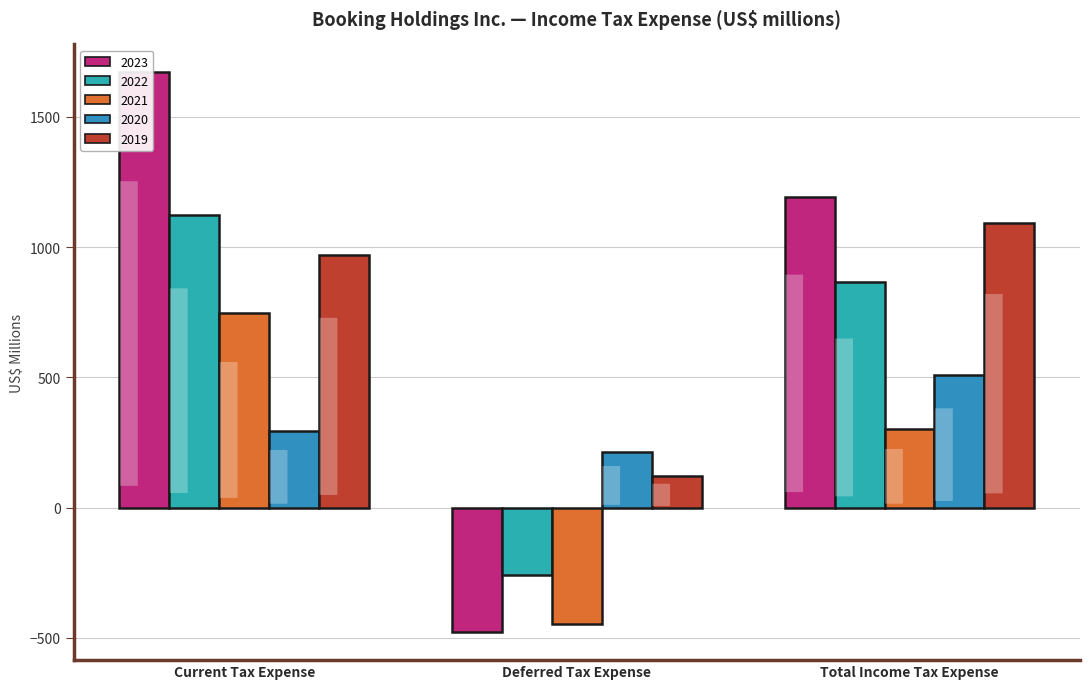

At how many categories does at least one series exceed -468?

3